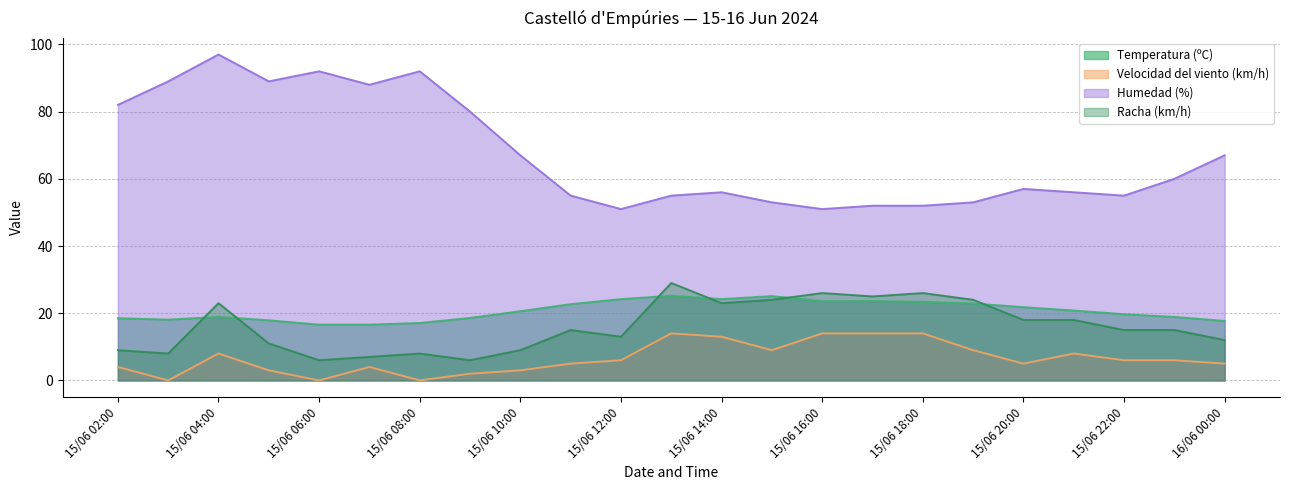

True or false: Humedad (%) and Velocidad del viento (km/h) cross at least once.

False